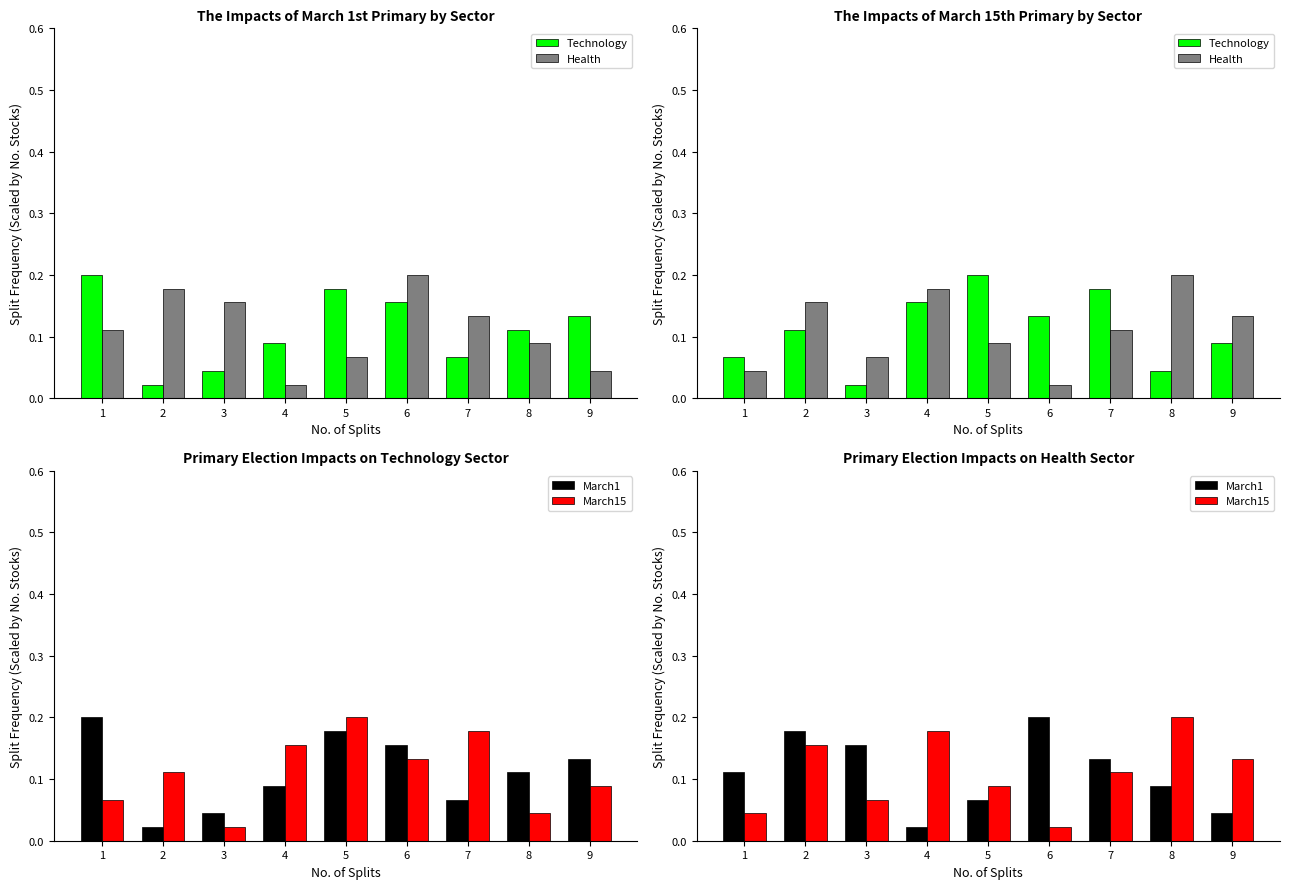

Is the value of Technology at 1 greater than the value of March15 at 2?

No